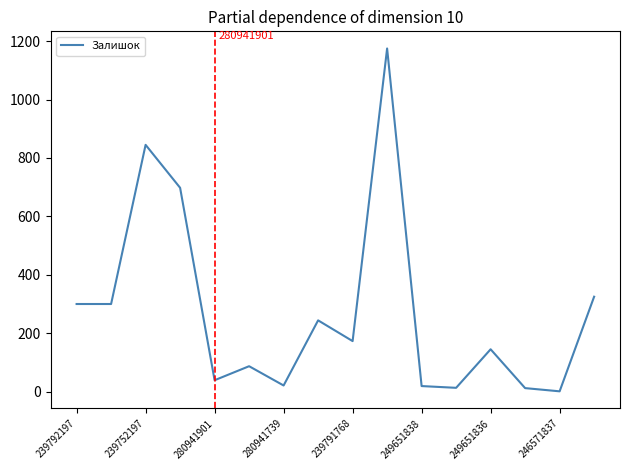

What is the difference between the maximum and minimum values?

1174